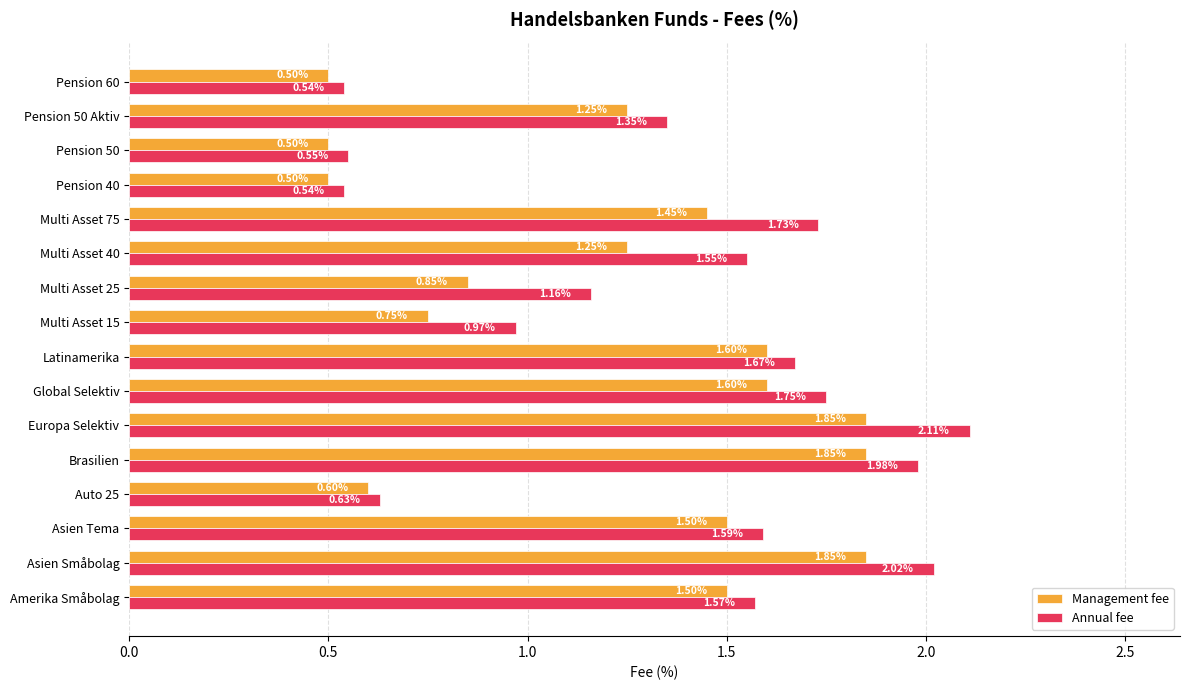

Where is Management fee nearest to the value 1?

Multi Asset 25